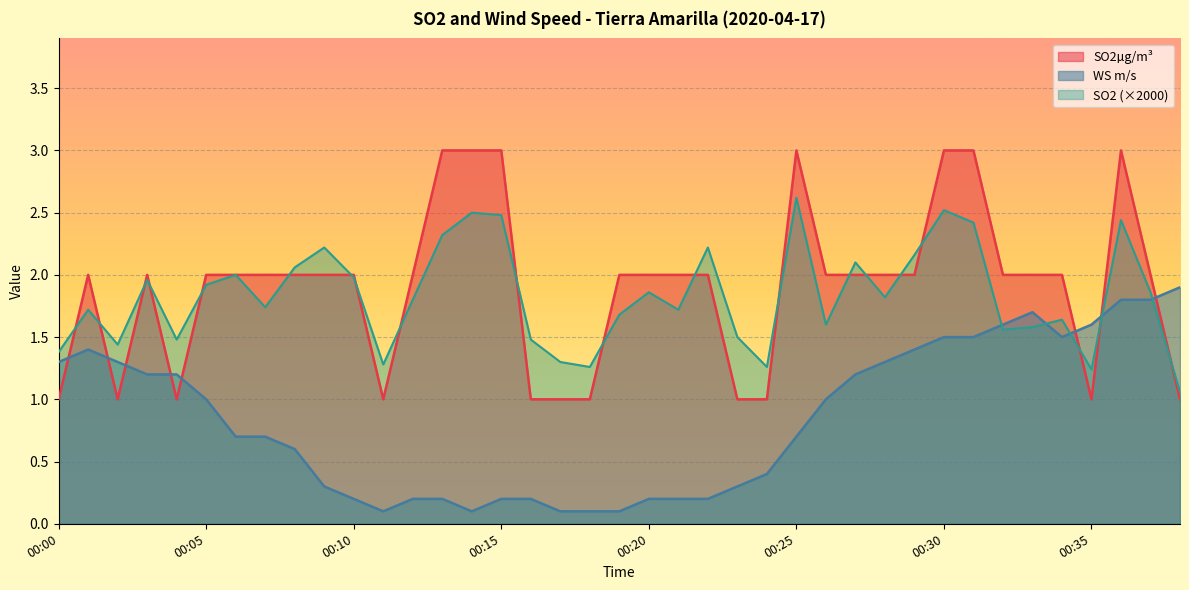

Does the chart display data point markers on the line(s)?

No